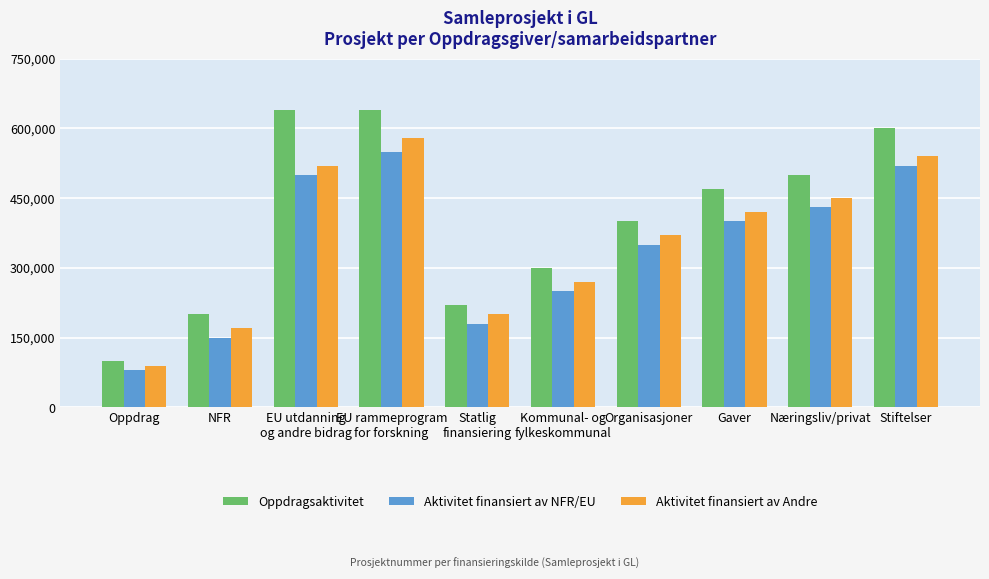

Which series has the largest range (max minus min)?

Oppdragsaktivitet